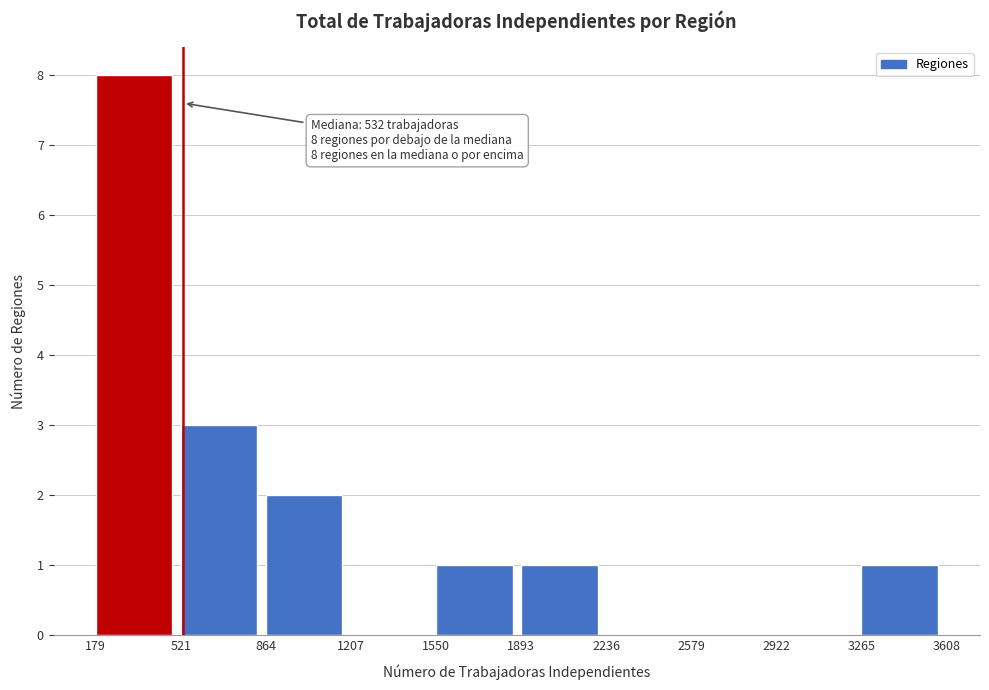

Over which range of the x-axis is the bar tallest?

179 to 521